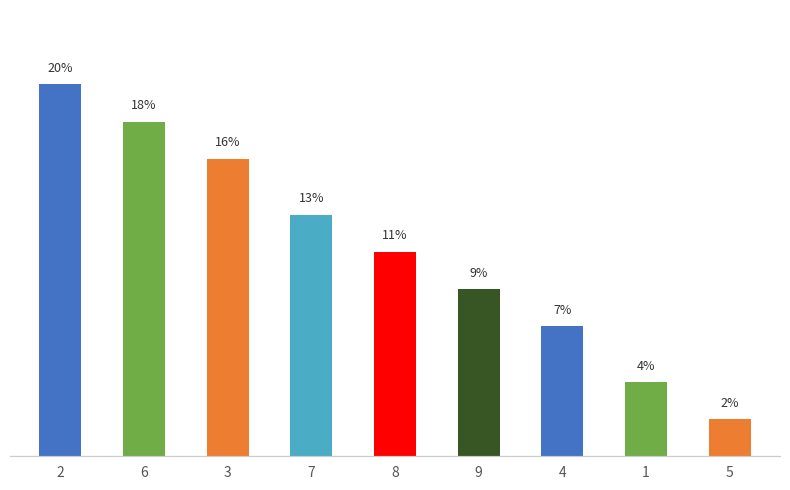

List the labels in order of value, largest first.

2, 6, 3, 7, 8, 9, 4, 1, 5